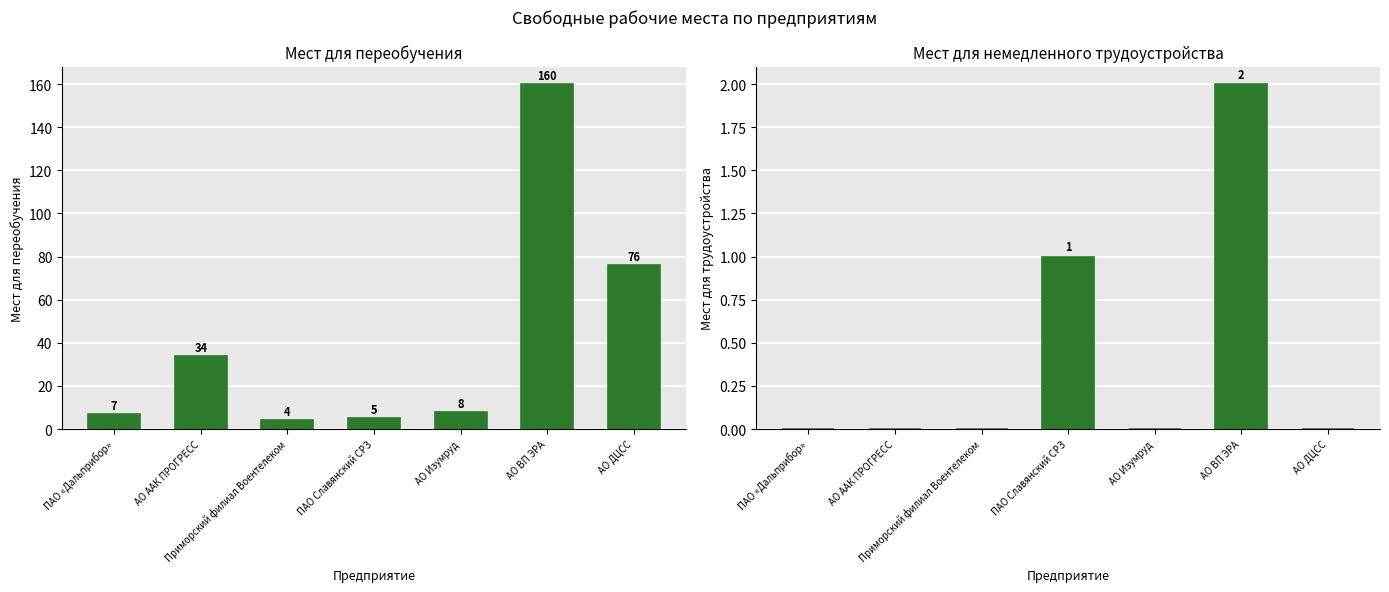

What is the average value of the Мест для переобучения (col_7) series?

42